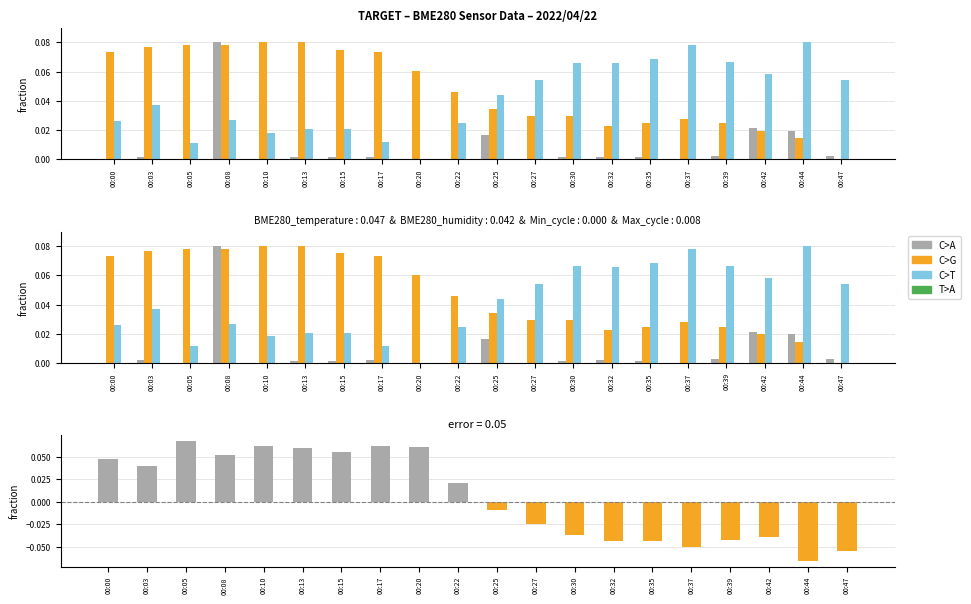

Is the value of C>G at 00:15 greater than the value of C>A at 00:00?

Yes